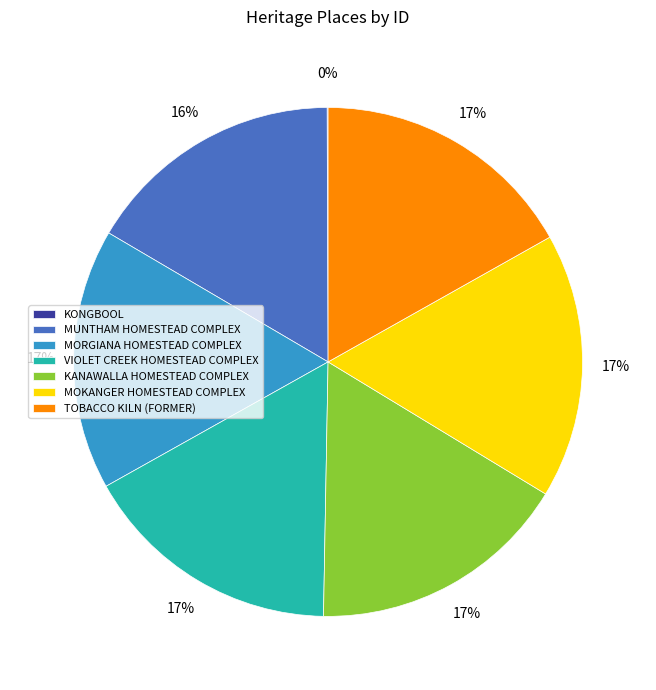

Do MUNTHAM HOMESTEAD COMPLEX and VIOLET CREEK HOMESTEAD COMPLEX together represent more than half of the pie?

No